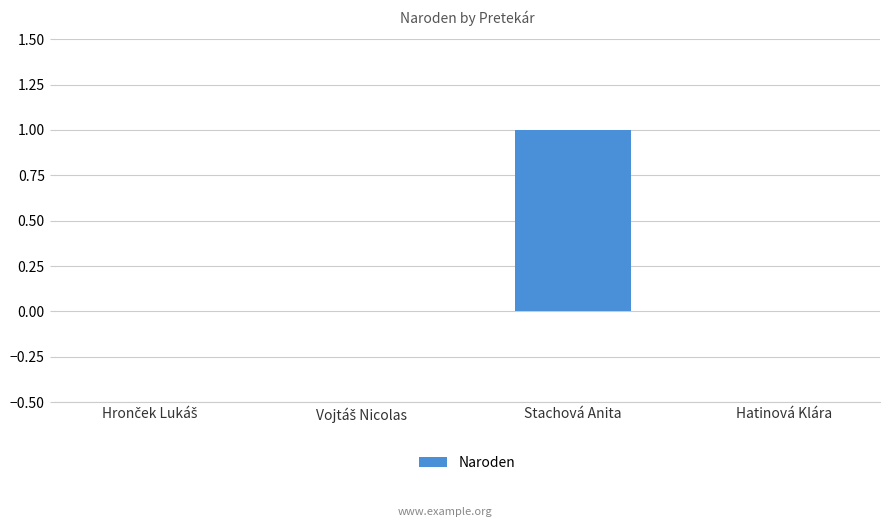

The chart shows a value of 1 at Stachová Anita. True or false?

True